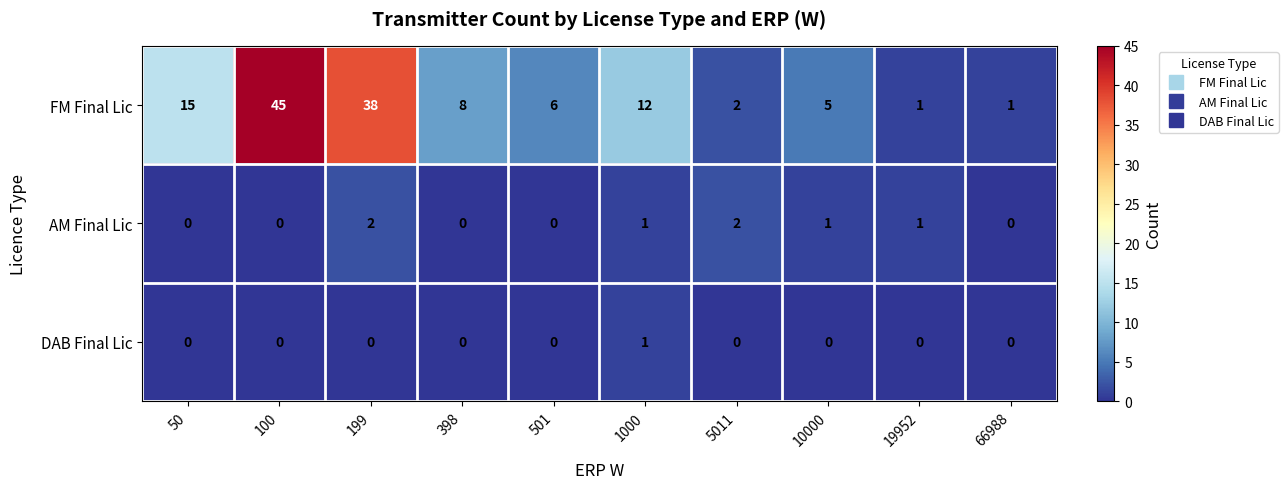

At which category does the chart reach its peak across all series?

100